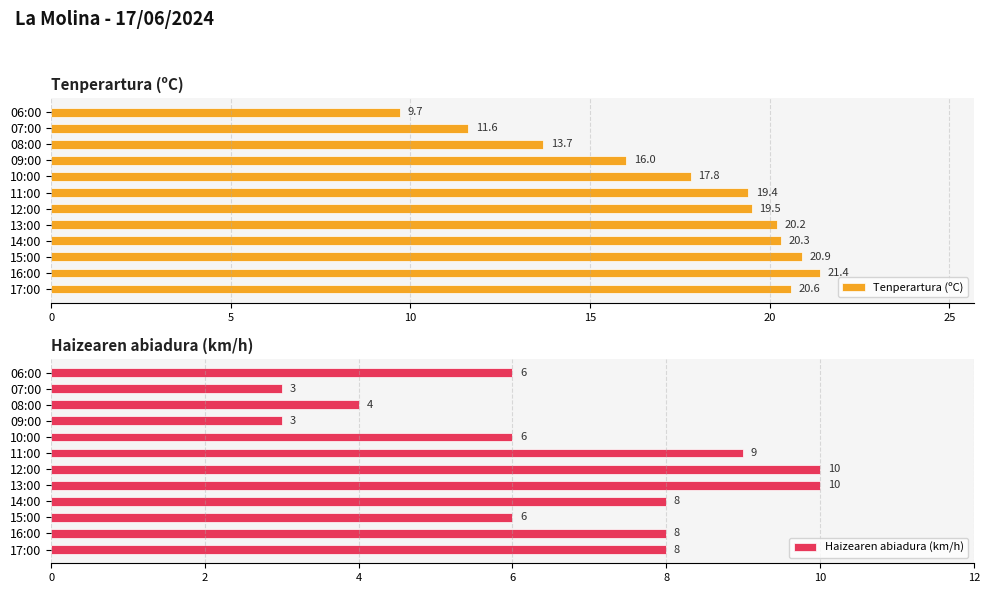

The Tenperartura (ºC) series shows 8.0 at 15:00. True or false?

False